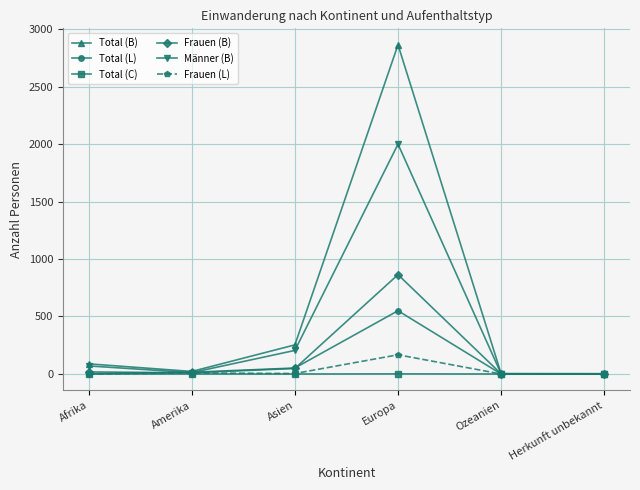

Which series has the widest spread of values?

Total (B)